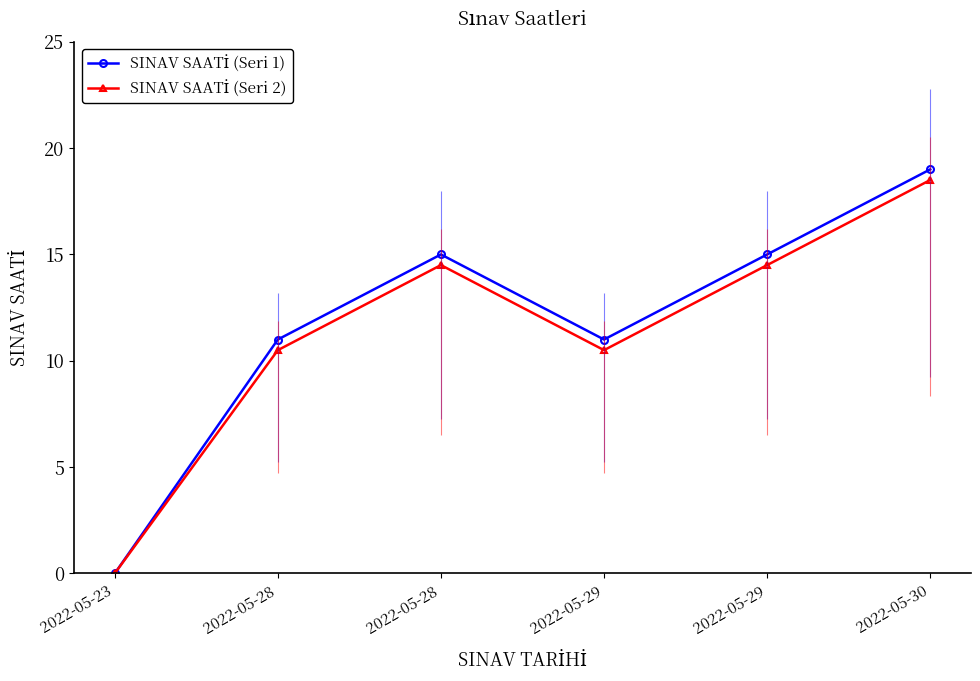

True or false: SINAV SAATİ (Seri 1) and SINAV SAATİ (Seri 2) intersect in this chart.

False